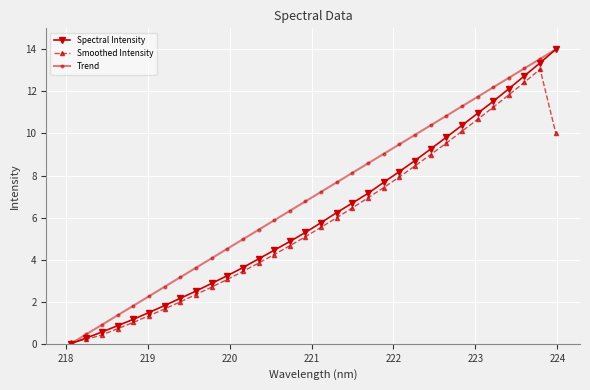

Reading right to left, extract all data points from this chart.

Spectral Intensity: 14.0	13.4	12.7	12.1	11.5	11.0	10.4	9.8	9.3	8.7	8.2	7.7	7.2	6.7	6.2	5.8	5.3	4.9	4.4	4.0	3.6	3.2	2.9	2.5	2.2	1.8	1.5	1.2	0.9	0.6	0.3	0.0
Smoothed Intensity: 10.0	13.1	12.4	11.8	11.2	10.7	10.1	9.5	9.0	8.5	7.9	7.4	6.9	6.5	6.0	5.5	5.1	4.7	4.2	3.8	3.4	3.1	2.7	2.3	2.0	1.7	1.3	1.0	0.7	0.4	0.2	0.1
Trend: 14.0	13.5	13.1	12.6	12.2	11.7	11.3	10.8	10.4	9.9	9.5	9.0	8.6	8.1	7.7	7.2	6.8	6.3	5.9	5.4	5.0	4.5	4.1	3.6	3.2	2.7	2.3	1.8	1.4	0.9	0.5	0.0